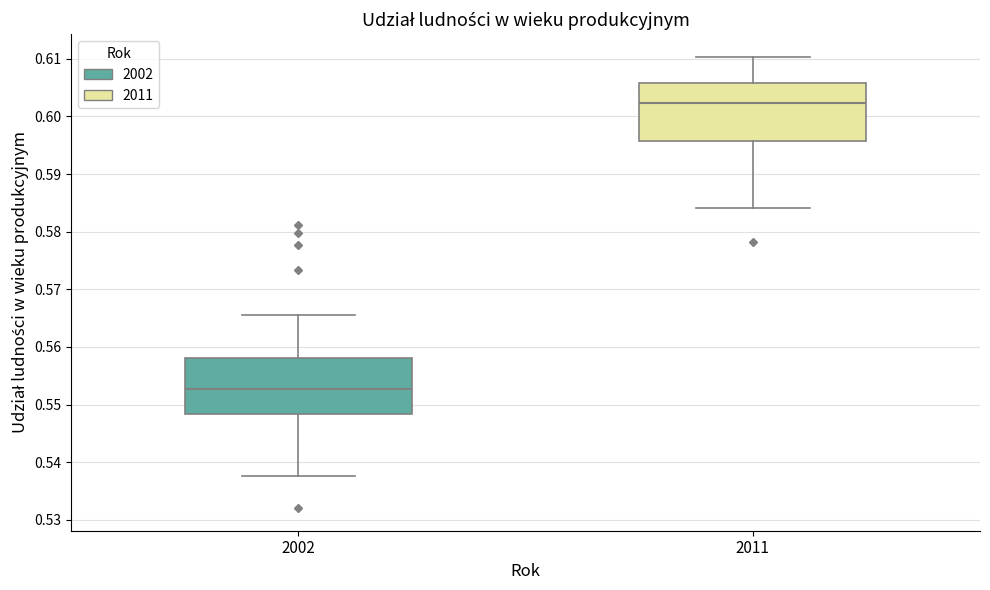

Which box's median line is the highest?

2011